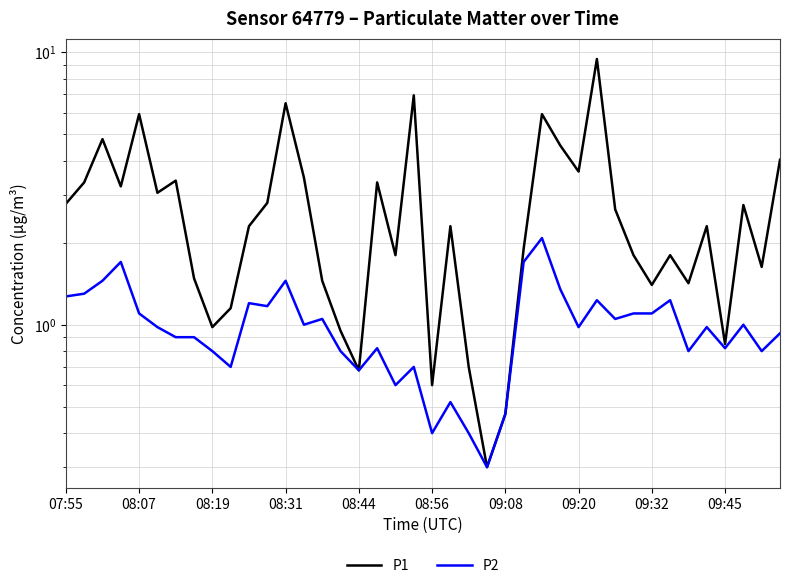

Reading left to right, transcribe all the data shown in this chart.

P1: 2.8	3.3	4.8	3.2	5.9	3.0	3.4	1.5	1.0	1.1	2.3	2.8	6.5	3.5	1.4	0.9	0.7	3.3	1.8	7.0	0.6	2.3	0.7	0.3	0.5	1.9	5.9	4.5	3.6	9.4	2.6	1.8	1.4	1.8	1.4	2.3	0.8	2.8	1.6	4.0
P2: 1.3	1.3	1.4	1.7	1.1	1.0	0.9	0.9	0.8	0.7	1.2	1.2	1.4	1.0	1.1	0.8	0.7	0.8	0.6	0.7	0.4	0.5	0.4	0.3	0.5	1.7	2.1	1.4	1.0	1.2	1.1	1.1	1.1	1.2	0.8	1.0	0.8	1.0	0.8	0.9